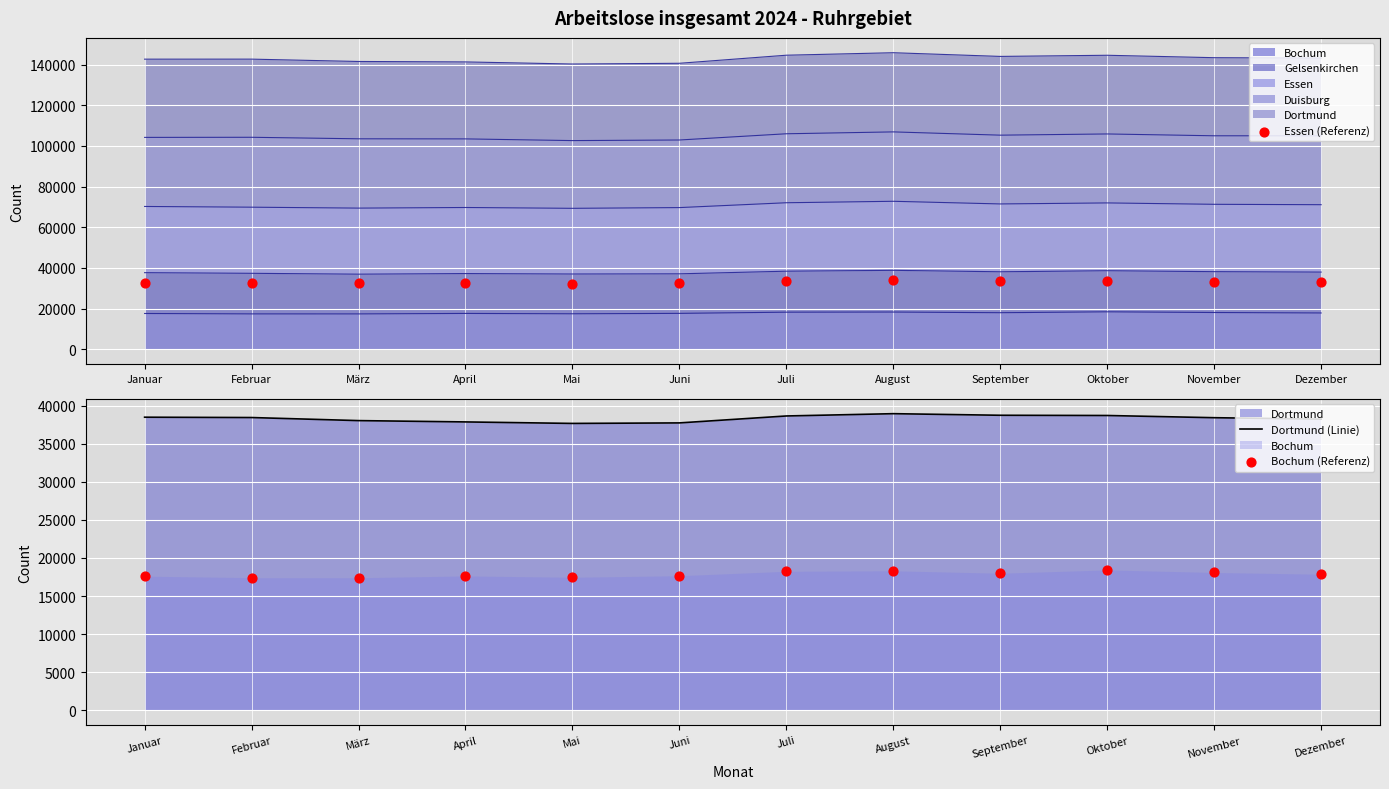

Which series has the largest total across all categories?

Dortmund (Linie)